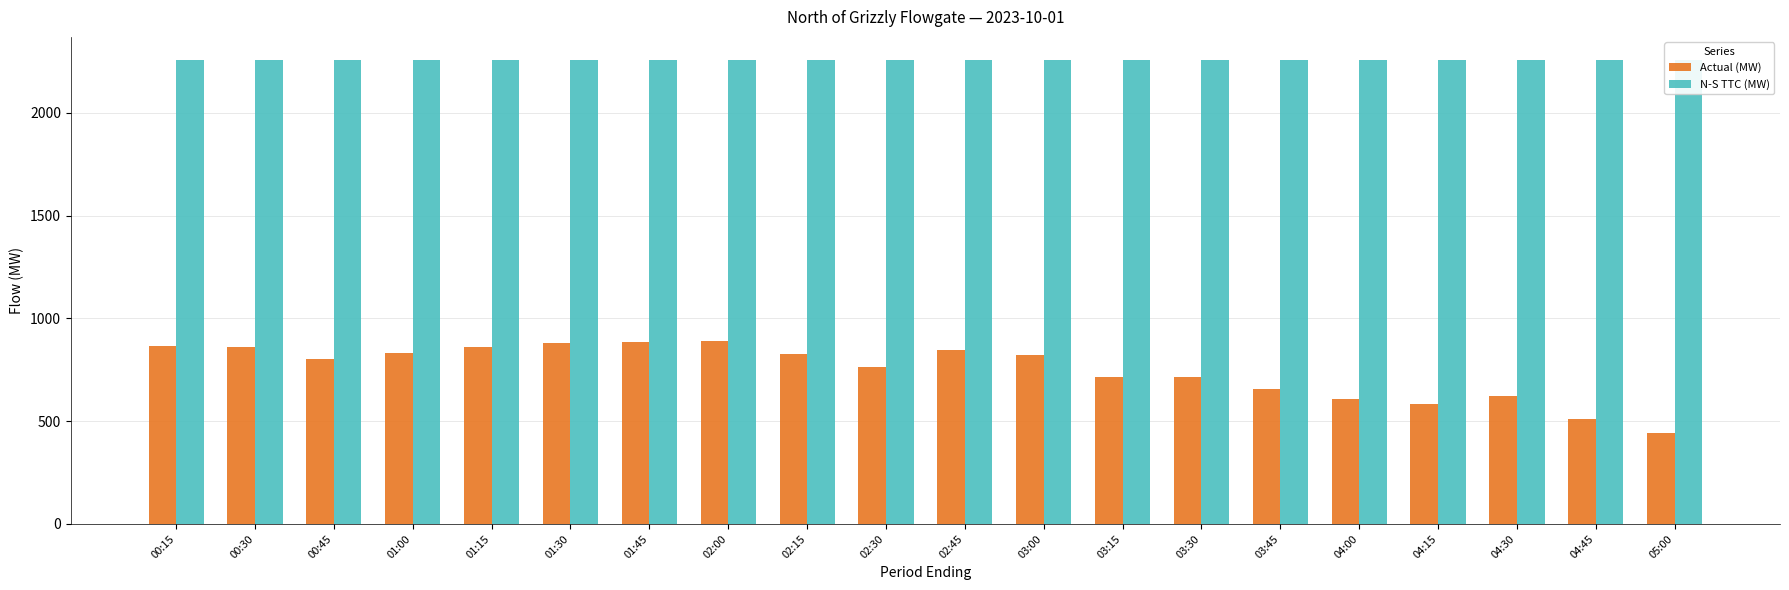

What is the greatest value displayed?

2257.0